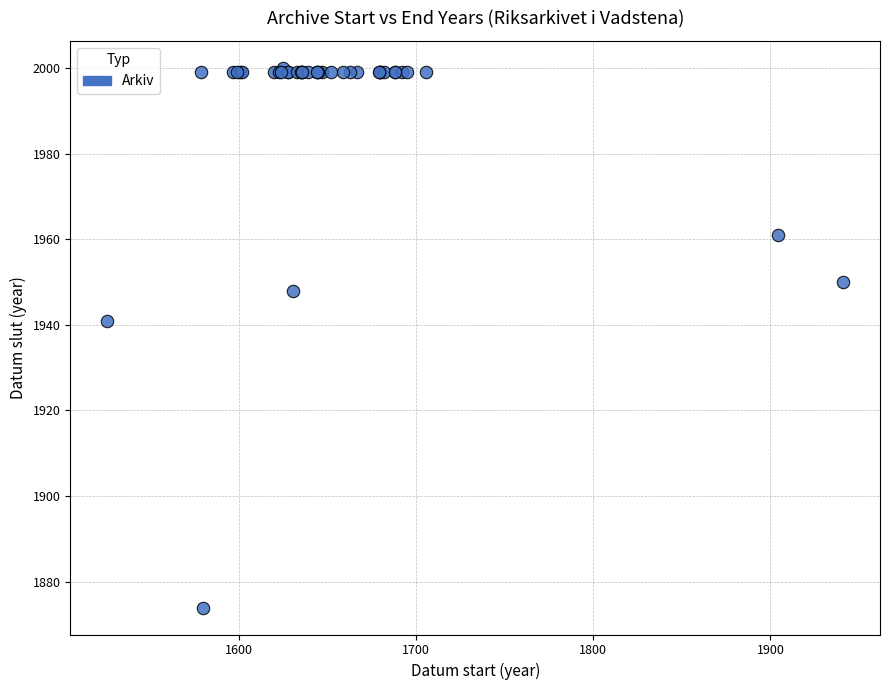

What Y value in the scatter plot is closest to 1937?

1941